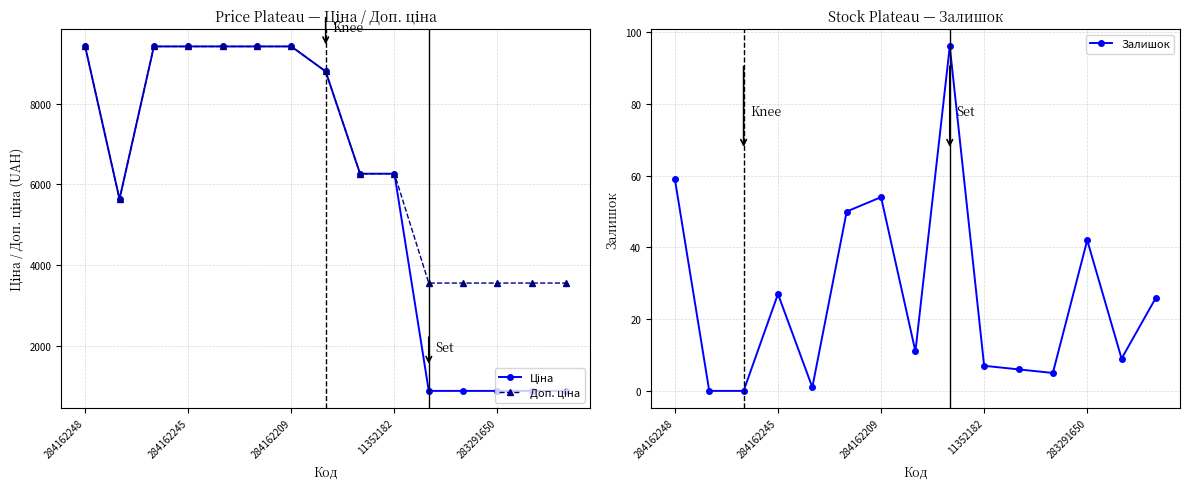

Reading left to right, transcribe all the data shown in this chart.

Ціна: 9416.9	5636.0	9416.9	9416.9	9416.9	9416.9	9416.9	8797.6	6266.7	6266.7	889.9	889.9	889.9	889.9	889.9
Доп. ціна: 9416.9	5636.0	9416.9	9416.9	9416.9	9416.9	9416.9	8797.6	6266.7	6266.7	3559.7	3559.7	3559.7	3559.7	3559.7
Залишок: 59.0	0.0	0.0	27.0	1.0	50.0	54.0	11.0	96.0	7.0	6.0	5.0	42.0	9.0	26.0